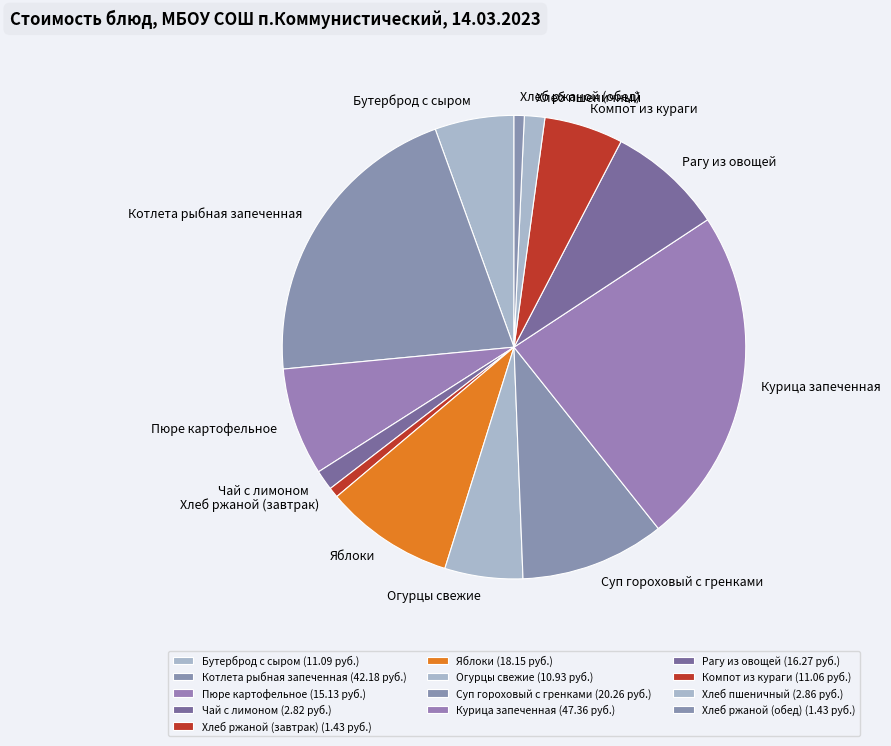

The Чай с лимоном slice represents 11% of the pie. True or false?

False